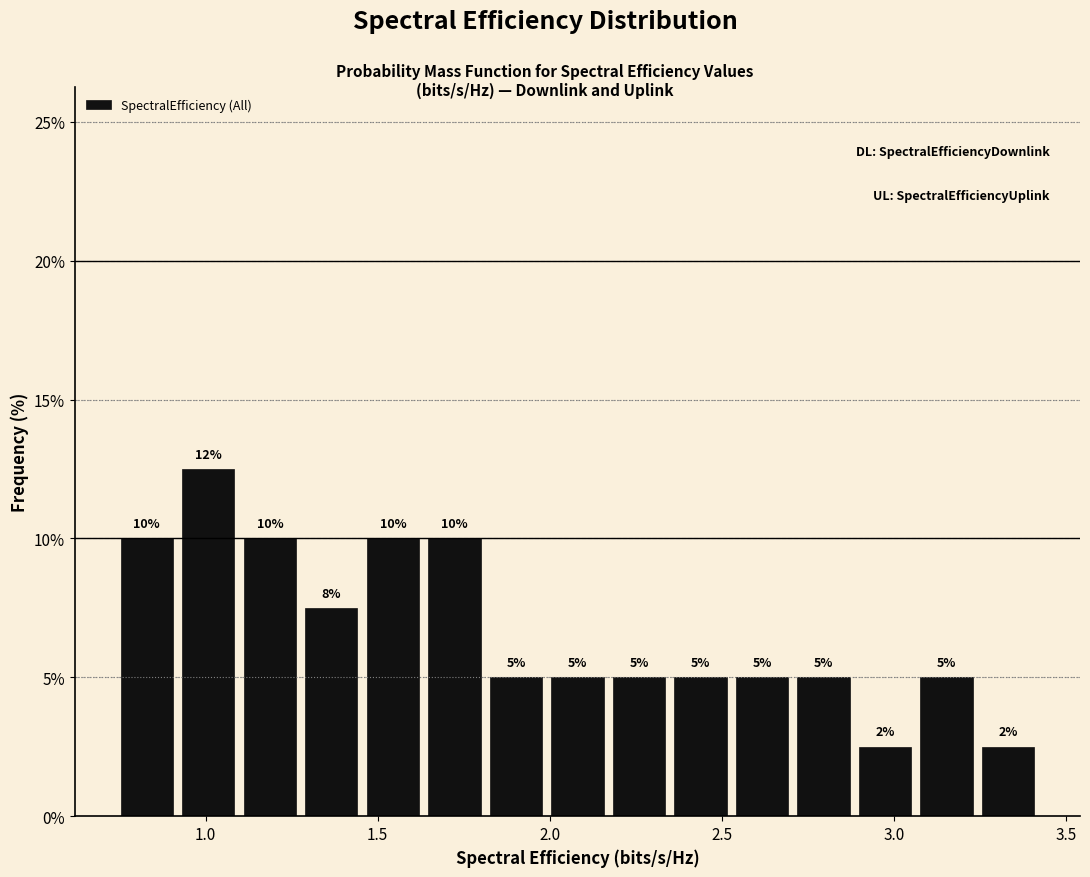

Read against the x-axis, roughly where is the centre of the tallest bar?

1.00